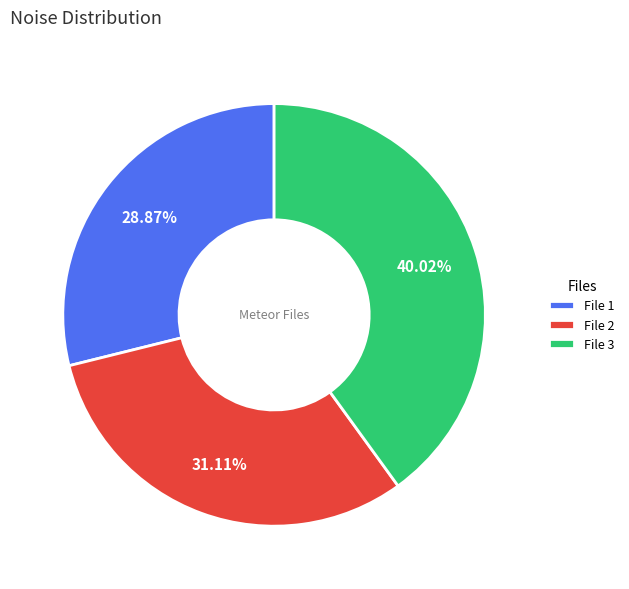

Does any single category account for the majority?

No